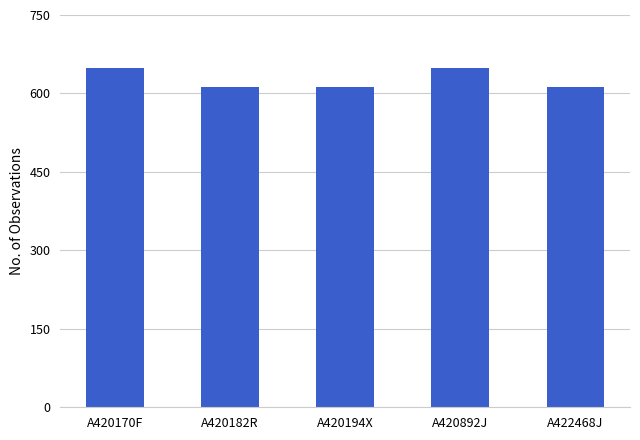

Reading left to right, extract all data points from this chart.

648	612	612	648	612